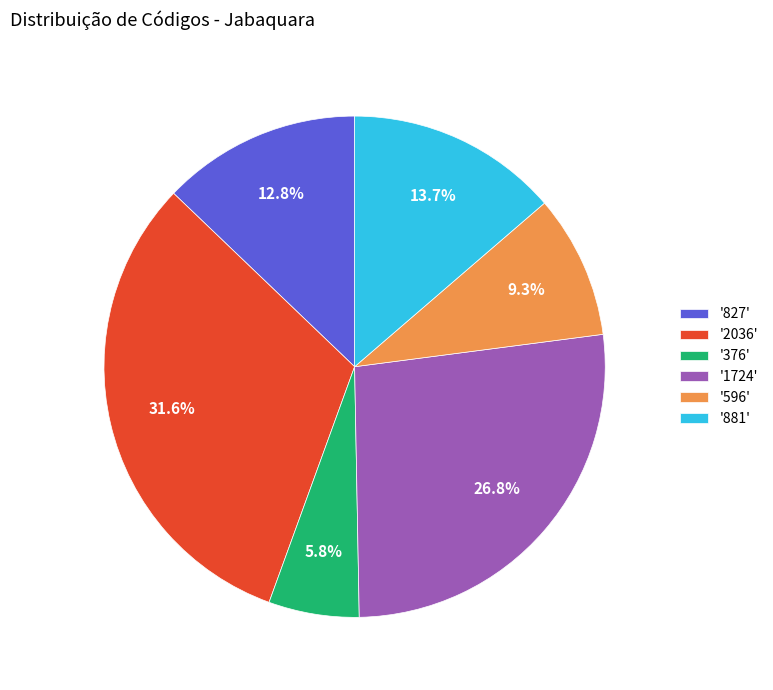

Which slice is the smallest?

'376'